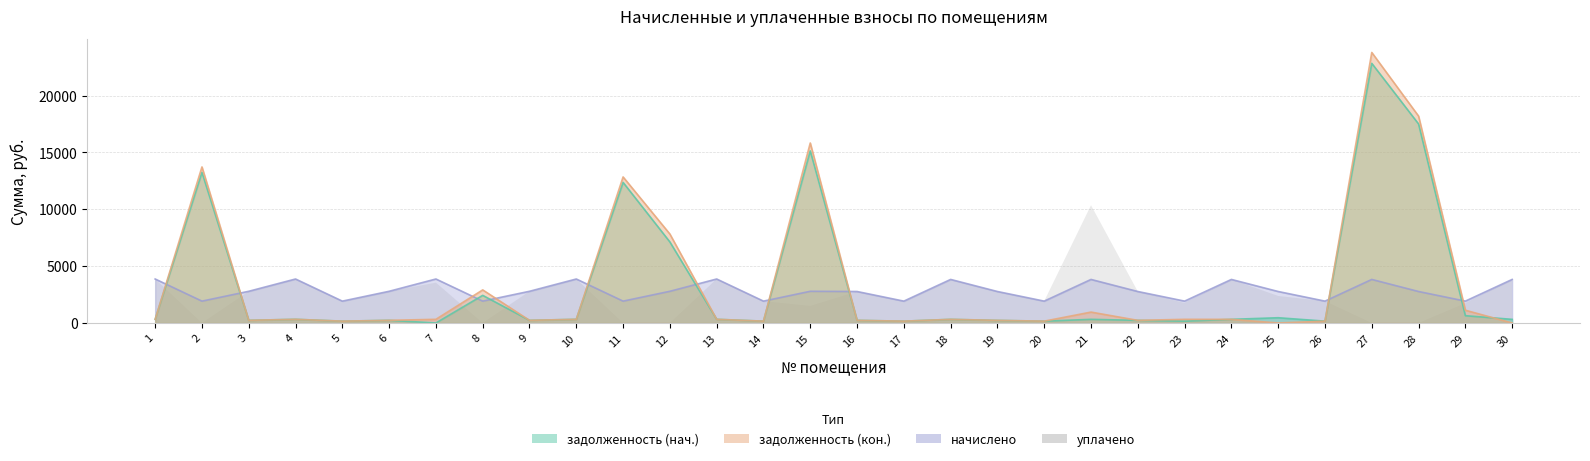

Which category has the highest value in the начислено series?

1